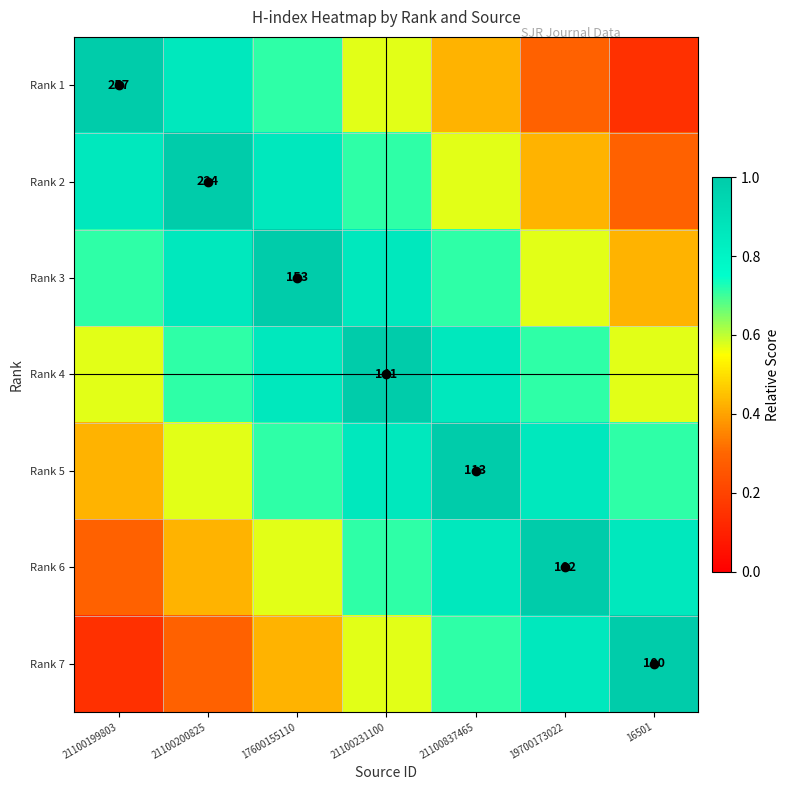

The value of Rank 2 at 21100231100 is 0.7. True or false?

True